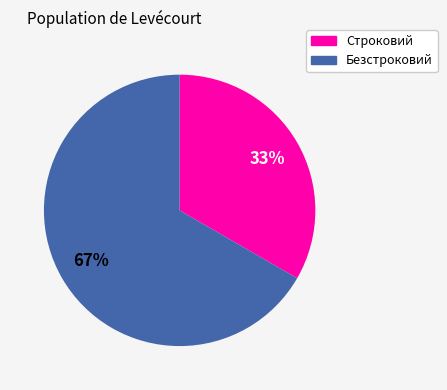

To the nearest percent, what is the combined percentage of Строковий and Безстроковий?

100%